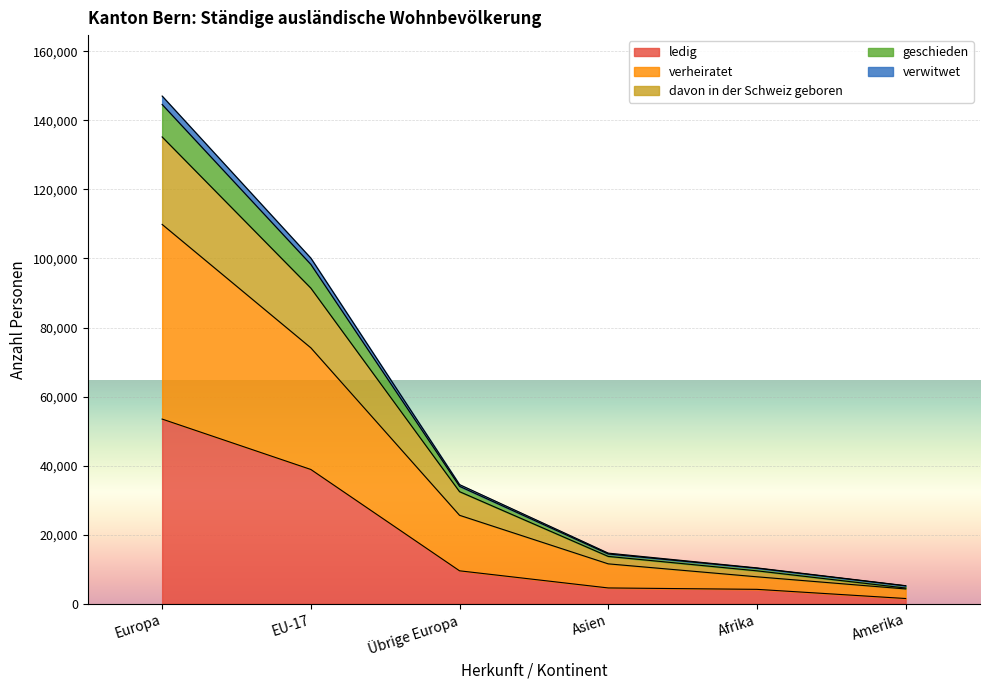

What position from the left is Übrige Europa?

3